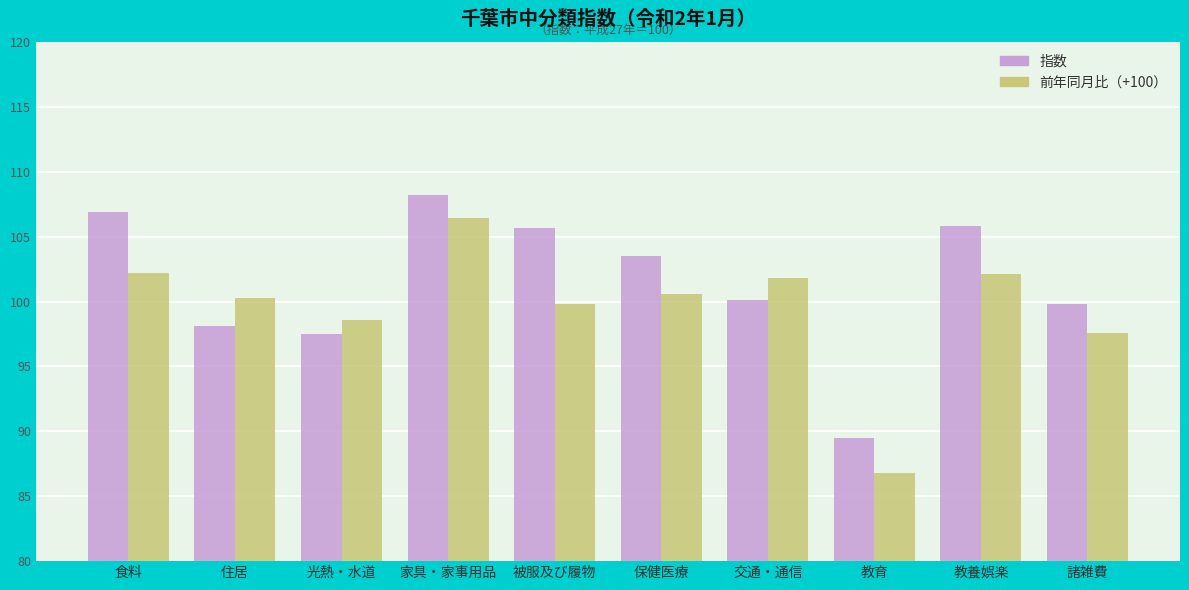

Count the number of data series in this chart.

2